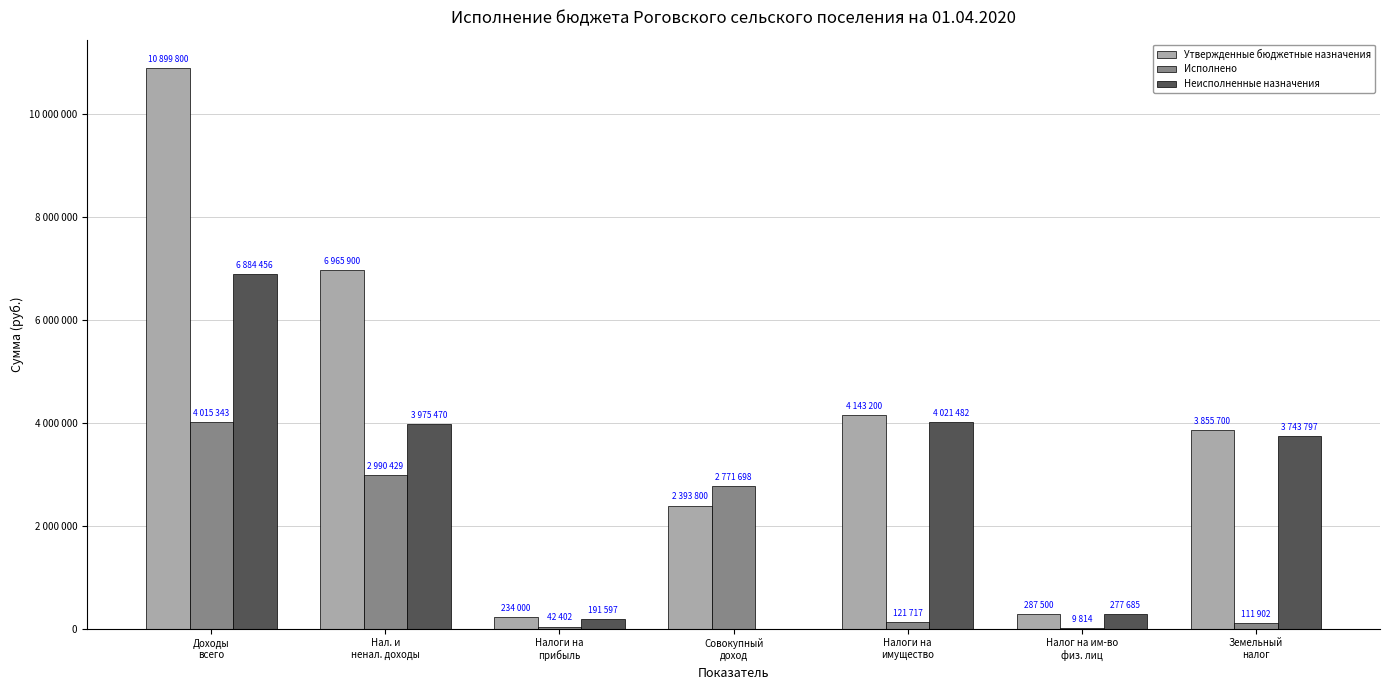

Reading left to right, transcribe all the data shown in this chart.

Утвержденные бюджетные назначения: Доходы
всего=10899800.0	Нал. и
ненал. доходы=6965900.0	Налоги на
прибыль=234000.0	Совокупный
доход=2393800.0	Налоги на
имущество=4143200.0	Налог на им-во
физ. лиц=287500.0	Земельный
налог=3855700.0
Исполнено: Доходы
всего=4015343.4	Нал. и
ненал. доходы=2990429.4	Налоги на
прибыль=42402.1	Совокупный
доход=2771698.0	Налоги на
имущество=121717.4	Налог на им-во
физ. лиц=9814.9	Земельный
налог=111902.5
Неисполненные назначения: Доходы
всего=6884456.6	Нал. и
ненал. доходы=3975470.6	Налоги на
прибыль=191597.9	Совокупный
доход=0.0	Налоги на
имущество=4021482.6	Налог на им-во
физ. лиц=277685.1	Земельный
налог=3743797.5